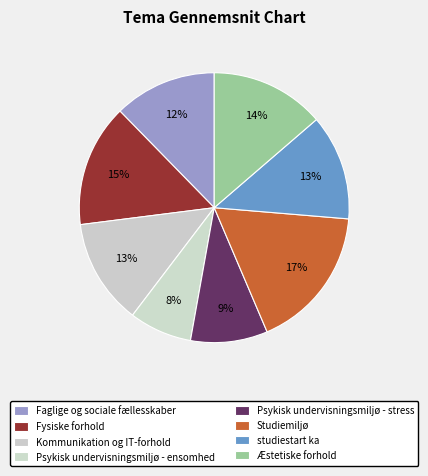

How many slices are in this pie chart?

8